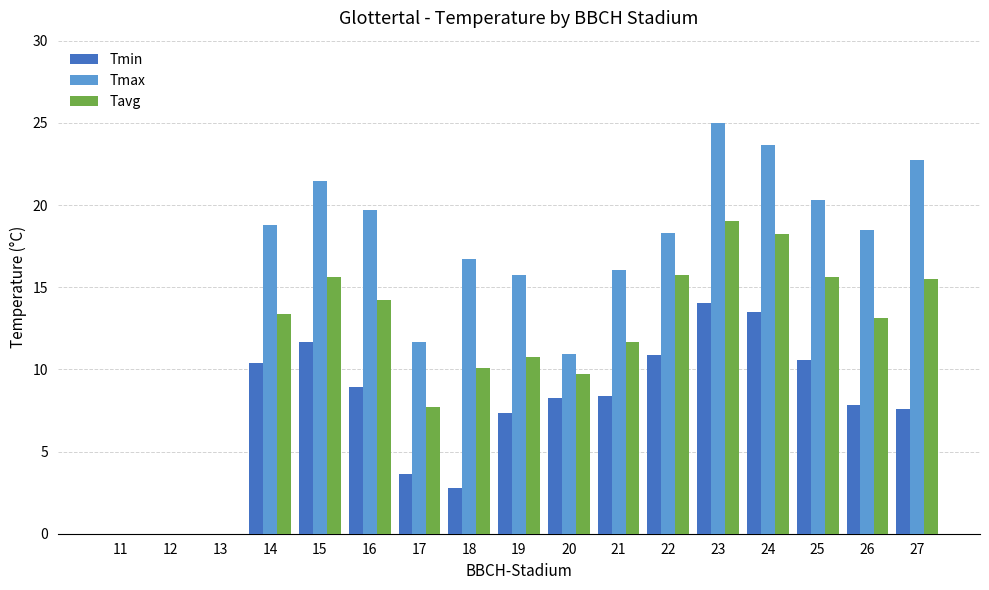

Are the bars horizontal?

No